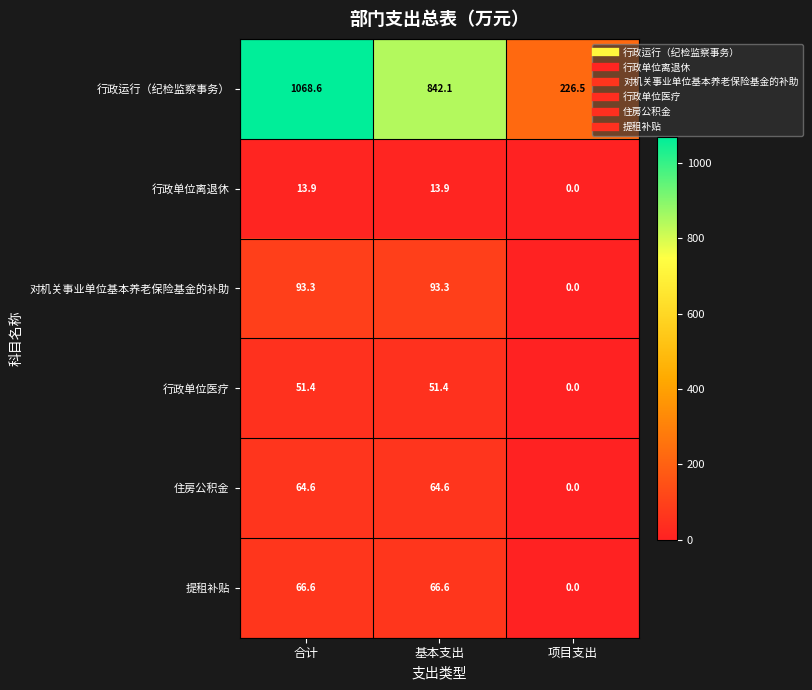

What is the difference between the 行政单位医疗 values at 基本支出 and 项目支出?

51.4